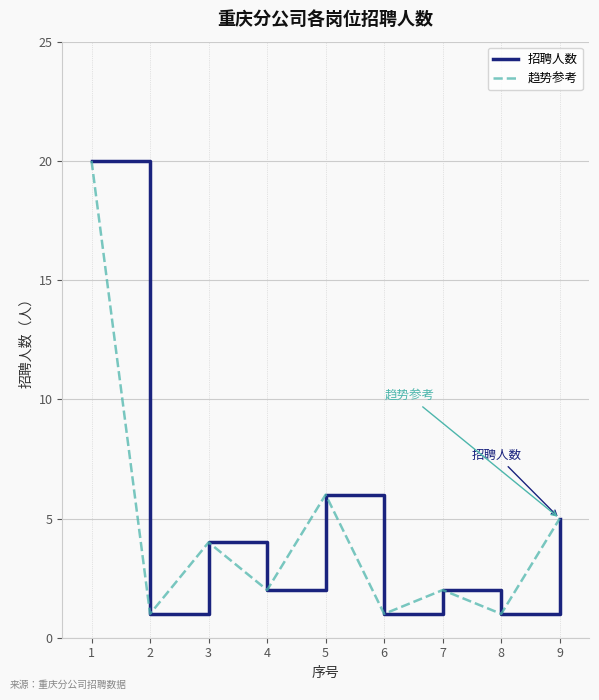

Does the chart have visible grid lines?

Yes